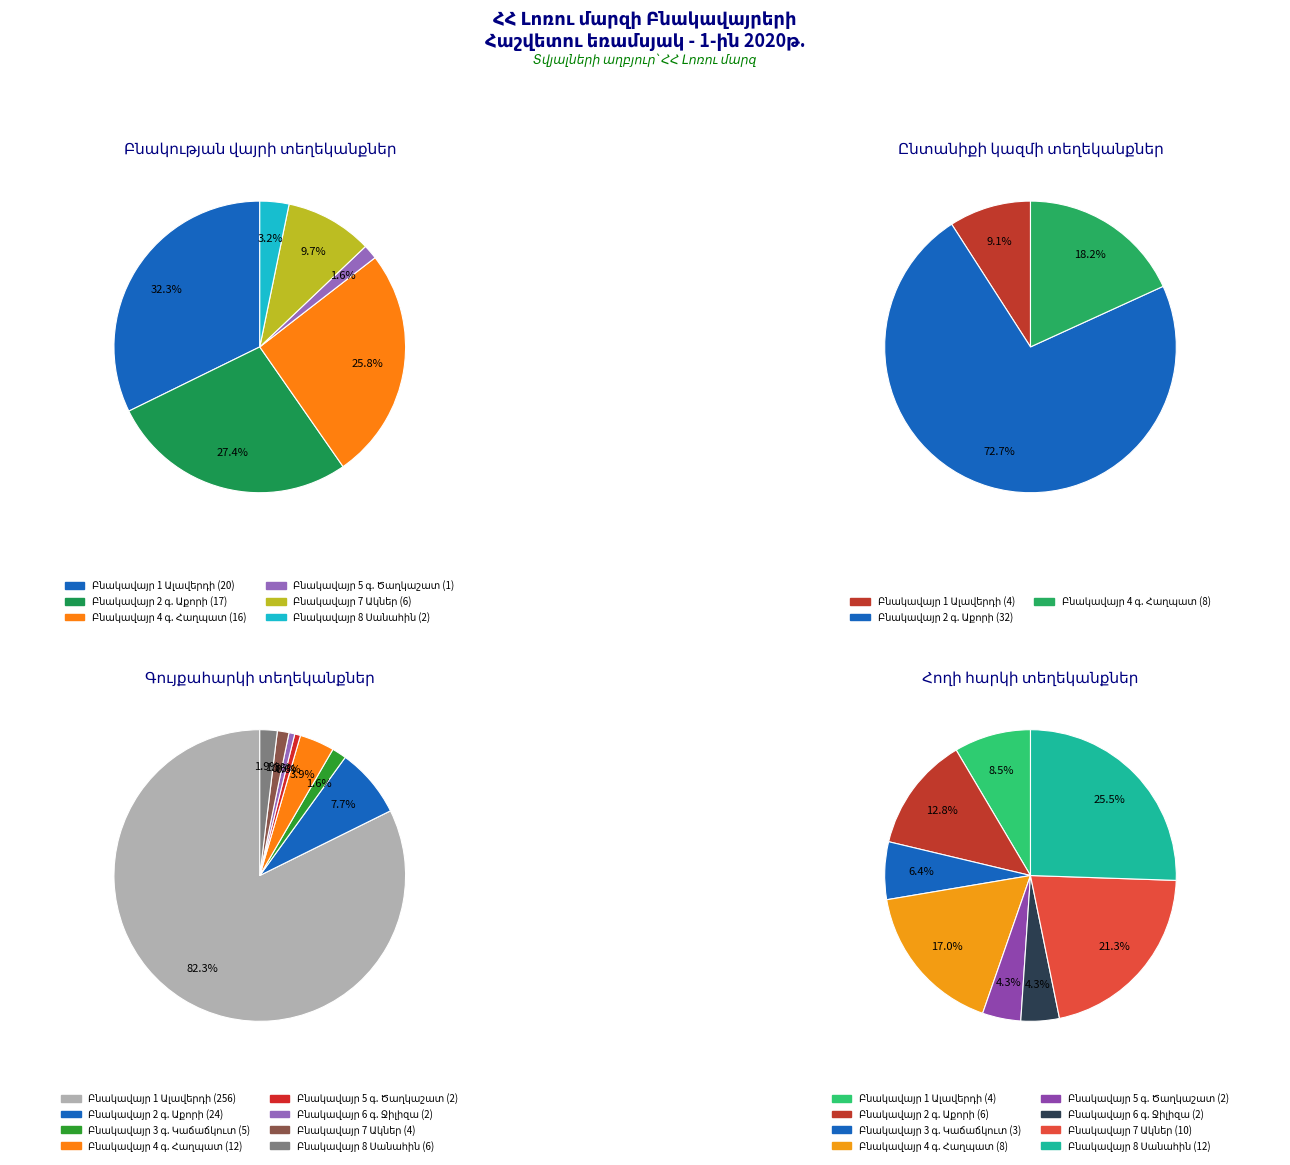

Count the number of slices in the pie.

8